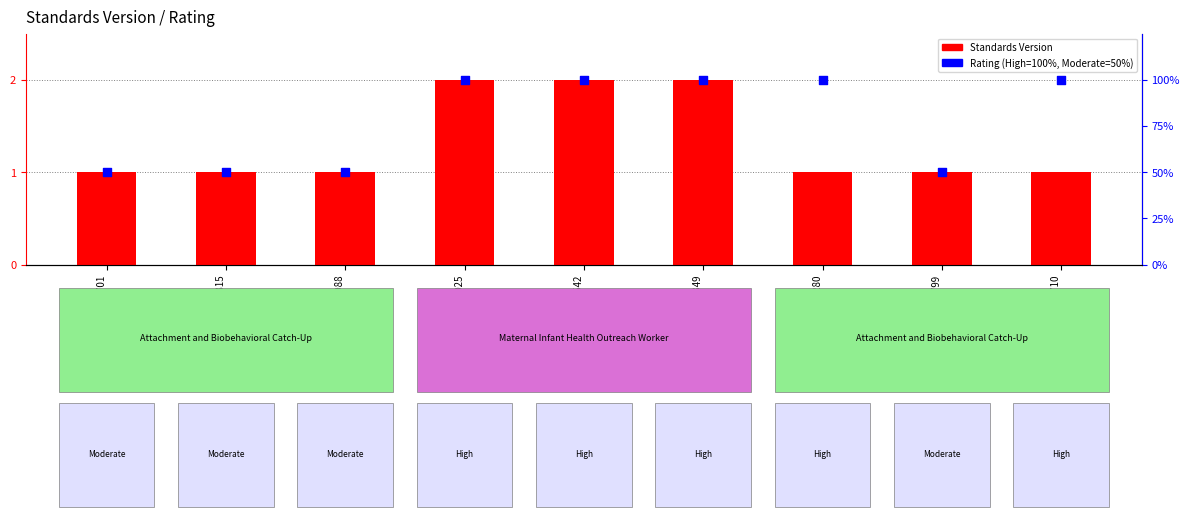

Which series has the widest spread of Y values?

Rating (percentile)